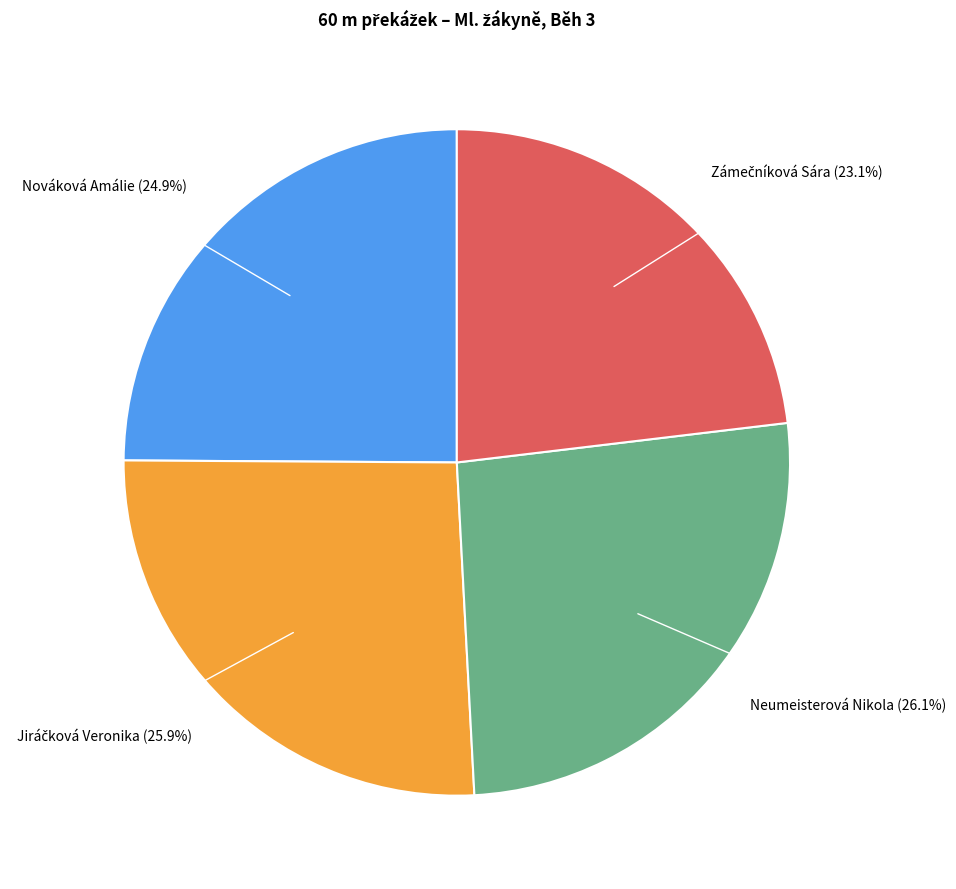

Does any single category account for the majority?

No